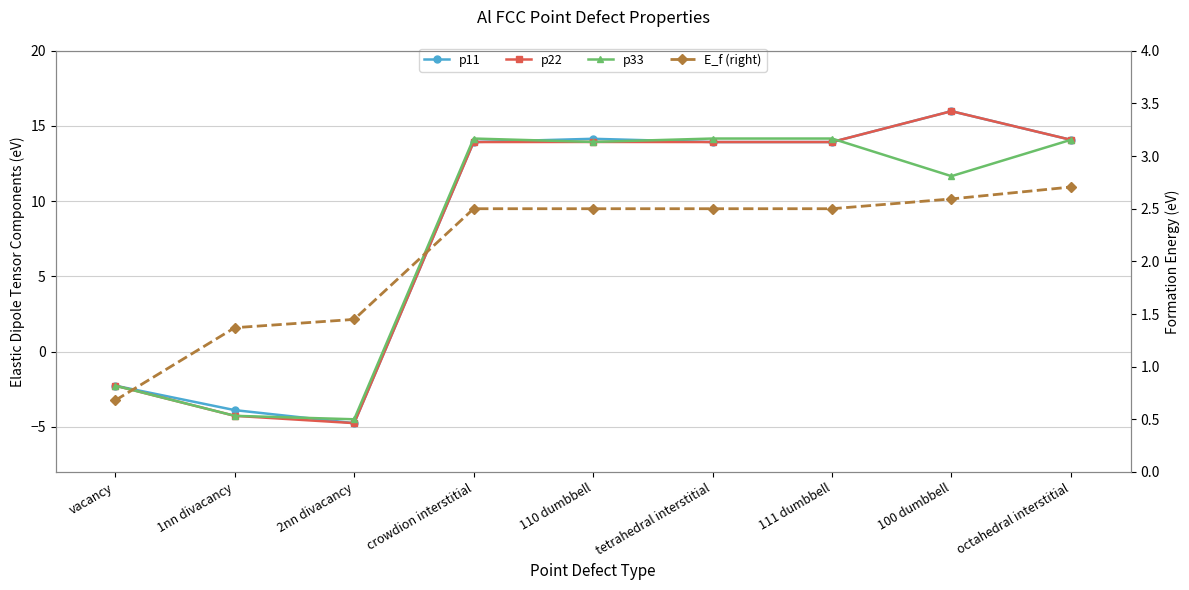

What is the value of the E_f (right) point at the 8th from the left?

2.6